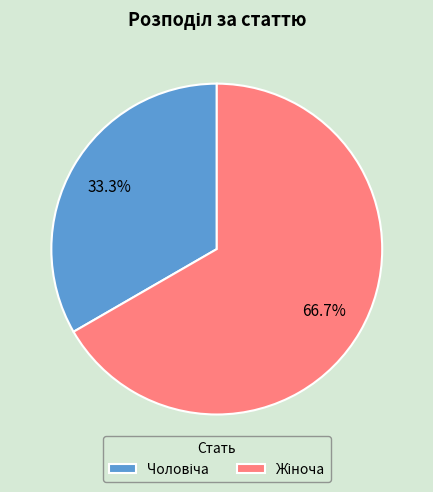

Does any single category account for the majority?

Yes